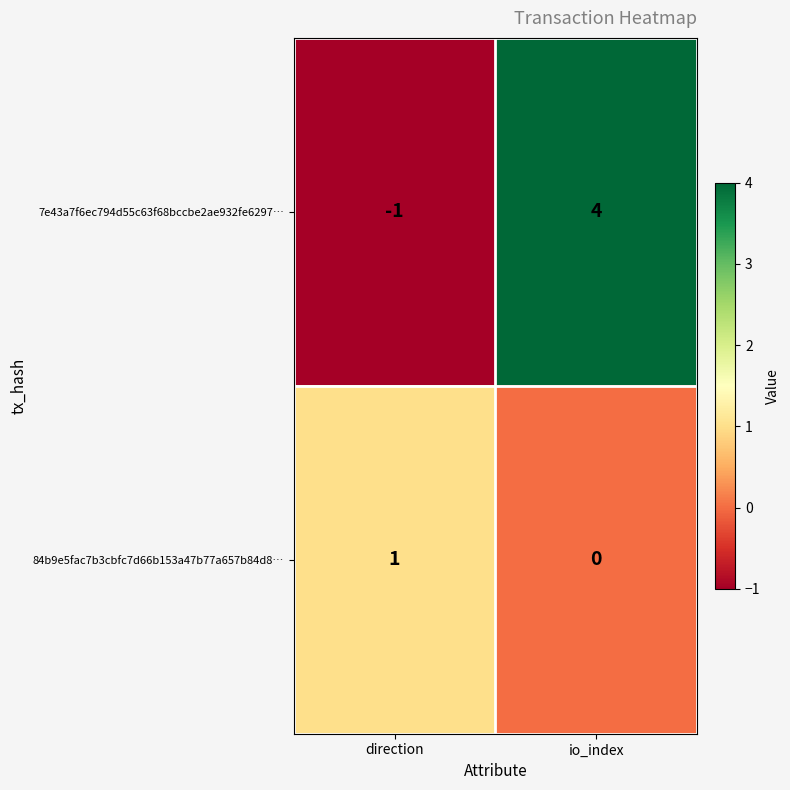

What is the sum of the 7e43a7f6ec794d55c63f68bccbe2ae932fe6297… values at io_index and direction?

3